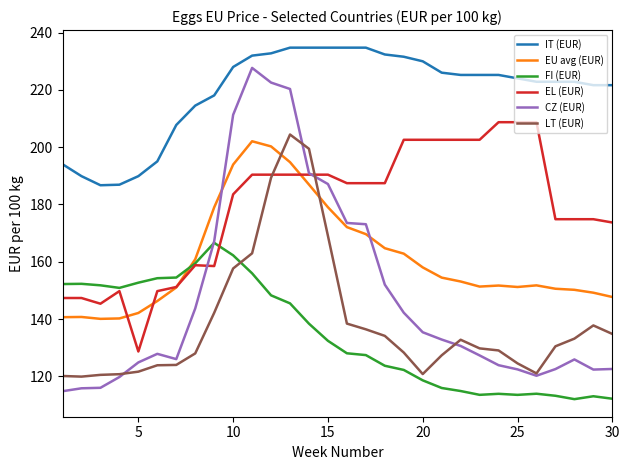

Count the number of categories in the chart.

30